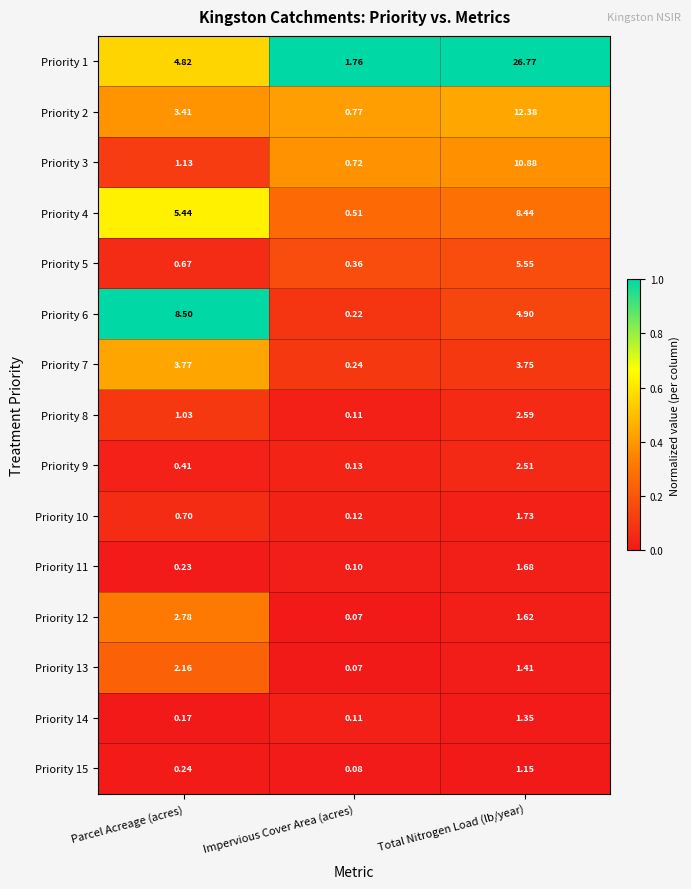

Rank the series by their maximum value, from lowest to highest.

Priority 15, Priority 14, Priority 11, Priority 10, Priority 13, Priority 9, Priority 8, Priority 12, Priority 7, Priority 5, Priority 4, Priority 6, Priority 3, Priority 2, Priority 1